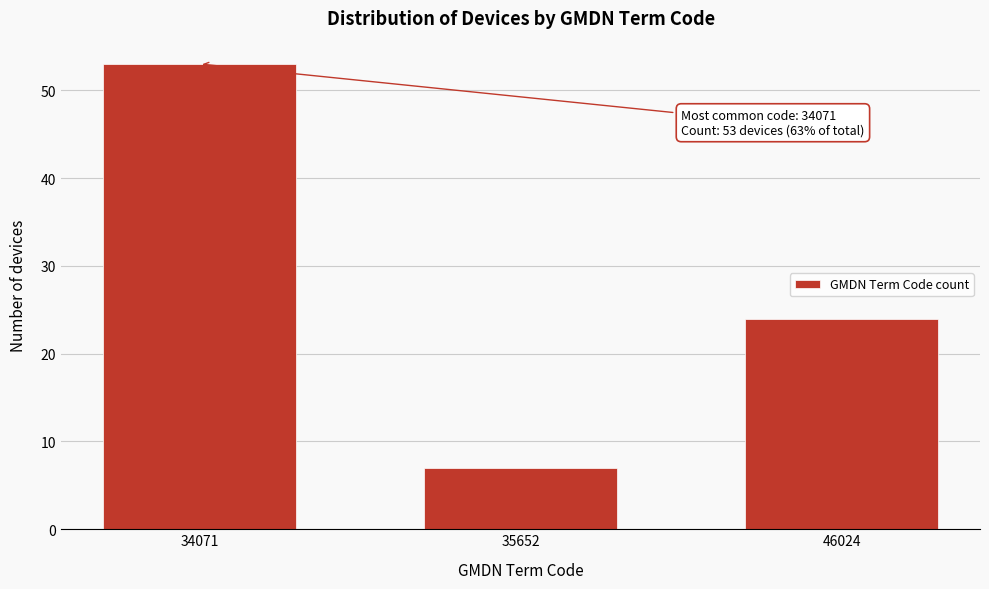

Reading left to right, what are all the values shown in this chart?

53	7	24